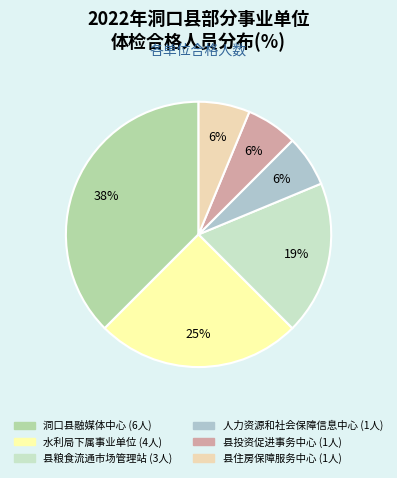

Is there a majority slice in this chart?

No